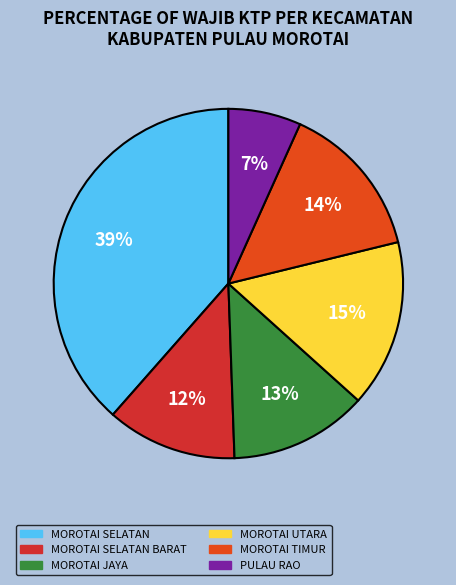

To the nearest percent, what is the difference between the largest and smallest slice percentages?

32%